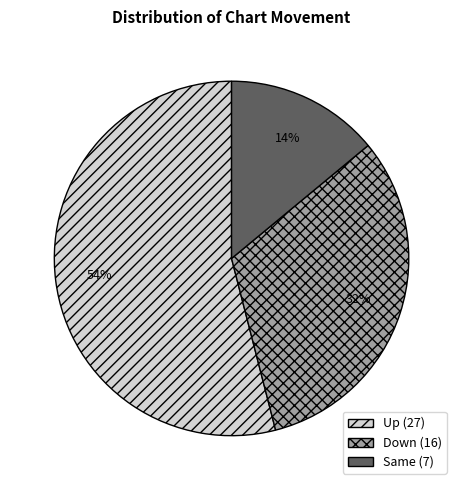

To the nearest percent, what is the difference between the largest and smallest slice percentages?

40%